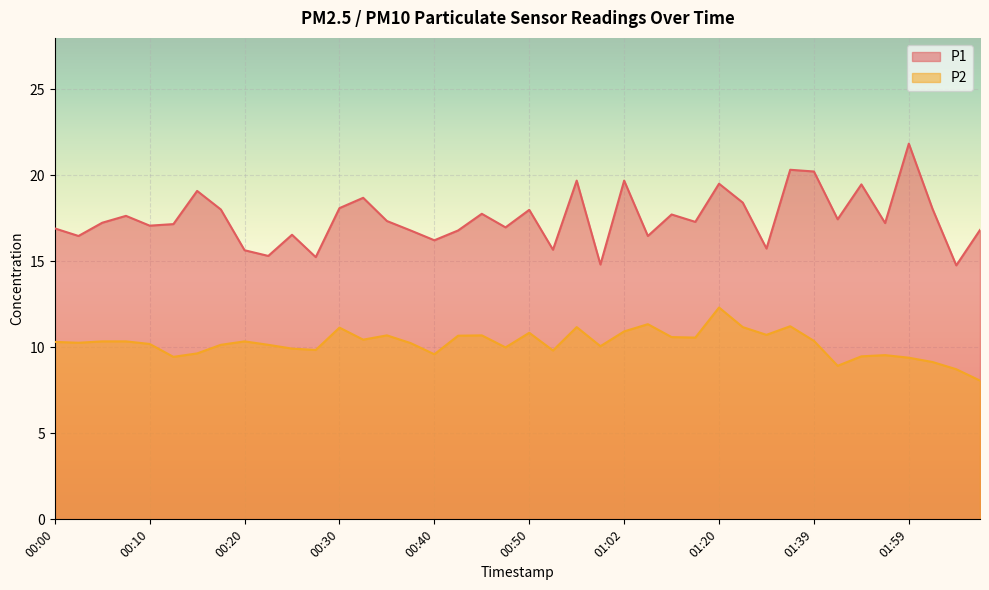

Reading right to left, list all the values displayed in this chart.

P1: 16.8	14.8	18.1	21.9	17.2	19.5	17.4	20.2	20.3	15.8	18.4	19.5	17.3	17.7	16.5	19.7	14.8	19.7	15.7	18.0	17.0	17.8	16.8	16.2	16.8	17.4	18.7	18.1	15.2	16.6	15.3	15.7	18.0	19.1	17.2	17.1	17.6	17.2	16.5	16.9
P2: 8.1	8.7	9.2	9.4	9.6	9.5	8.9	10.4	11.2	10.7	11.2	12.3	10.6	10.6	11.3	10.9	10.1	11.2	9.8	10.8	10.0	10.7	10.7	9.6	10.2	10.7	10.4	11.2	9.8	9.9	10.2	10.3	10.2	9.7	9.4	10.2	10.3	10.3	10.3	10.3